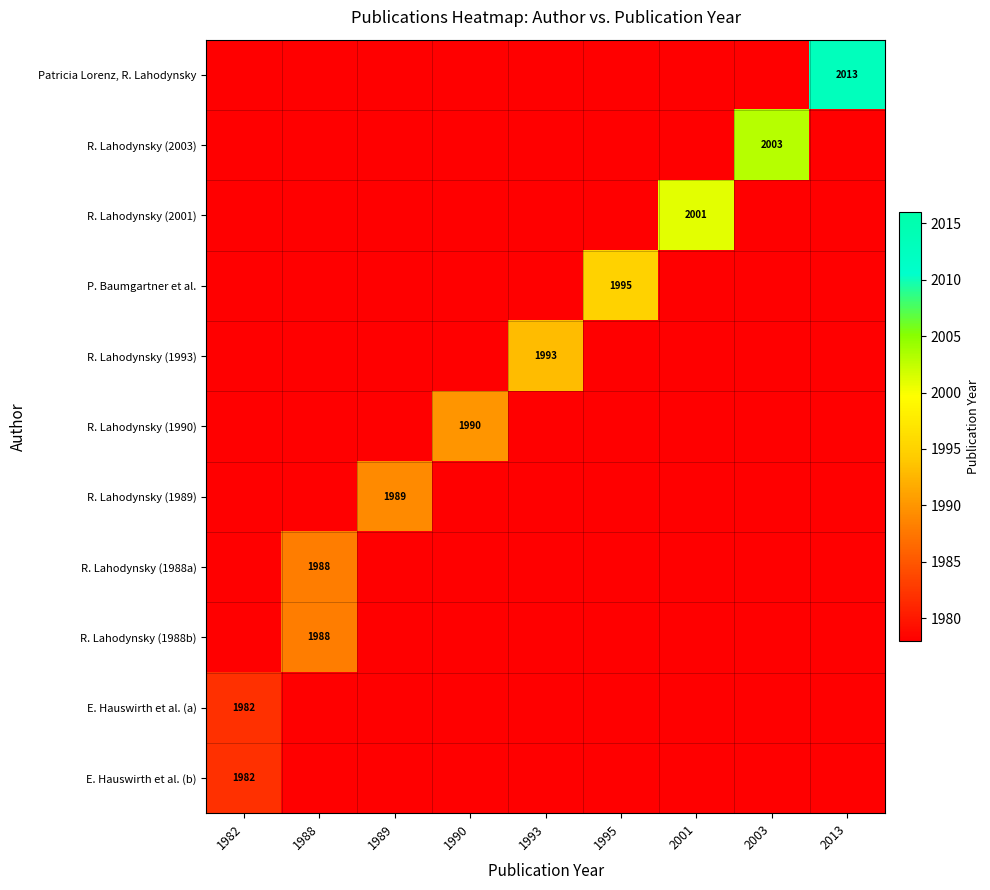

At which category does the chart reach its peak across all series?

2013